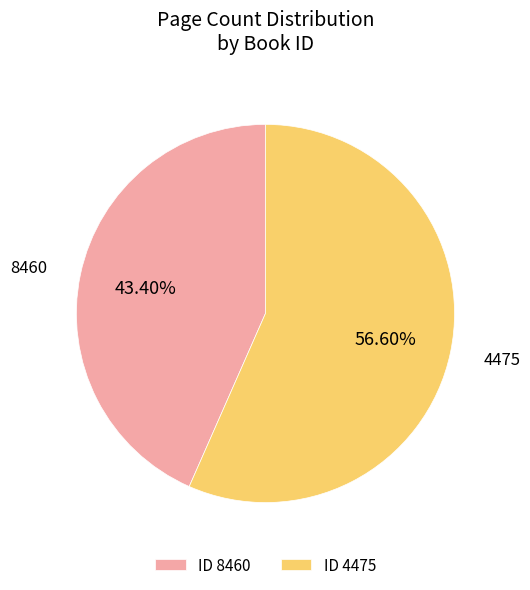

Which slice represents more than half of the pie?

ID 4475